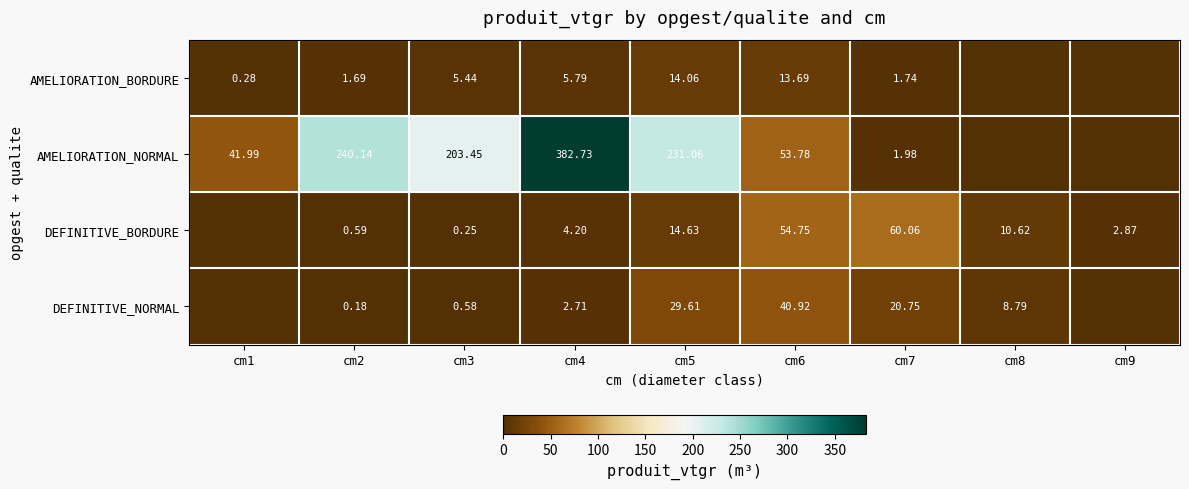

Is the value of DEFINITIVE_NORMAL at cm2 greater than the value of DEFINITIVE_BORDURE at cm8?

No